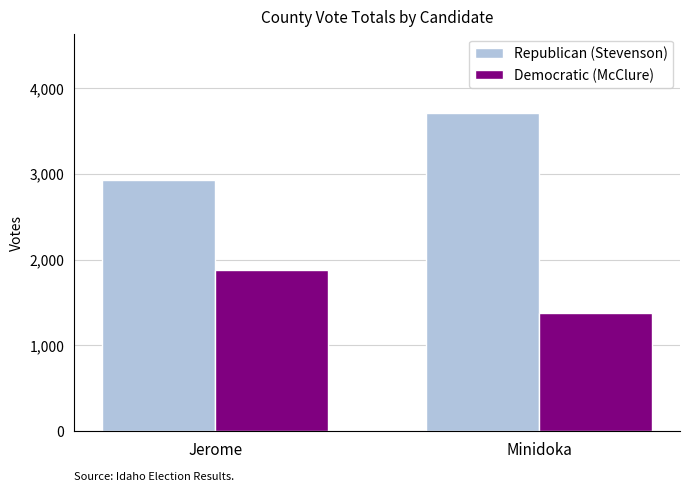

What is the difference between the highest and lowest values at Jerome?

1048